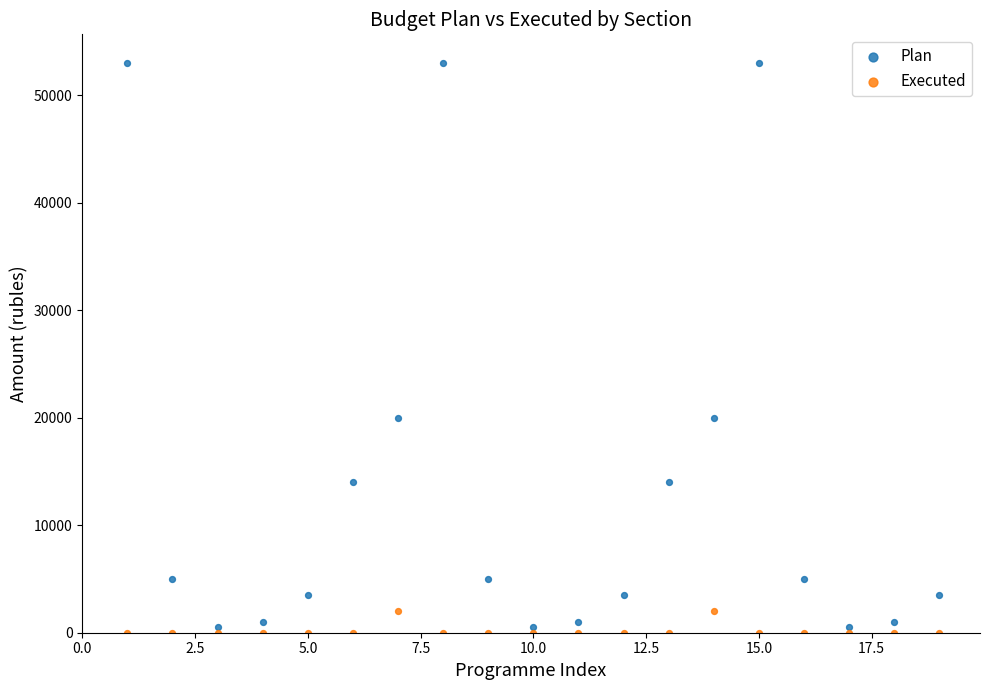

Which series reaches the maximum Y coordinate?

Plan